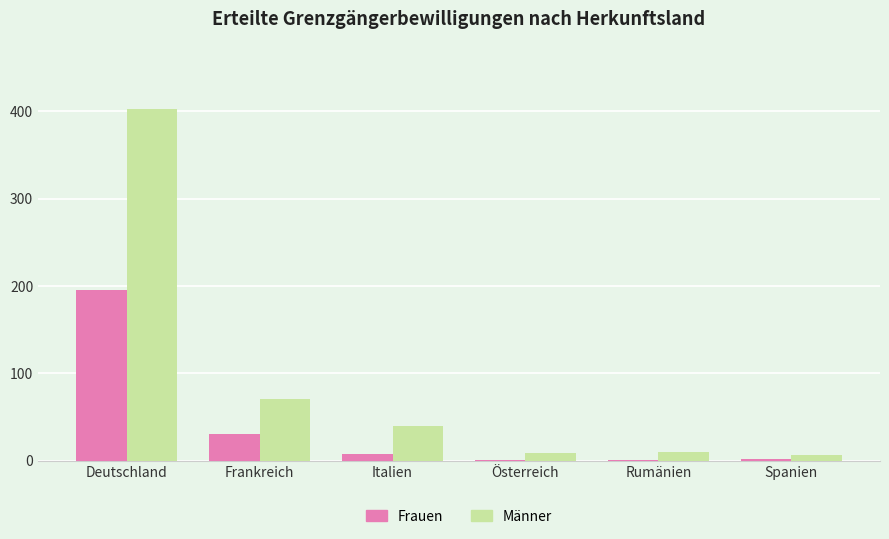

The Männer series shows 244 at Deutschland. True or false?

False